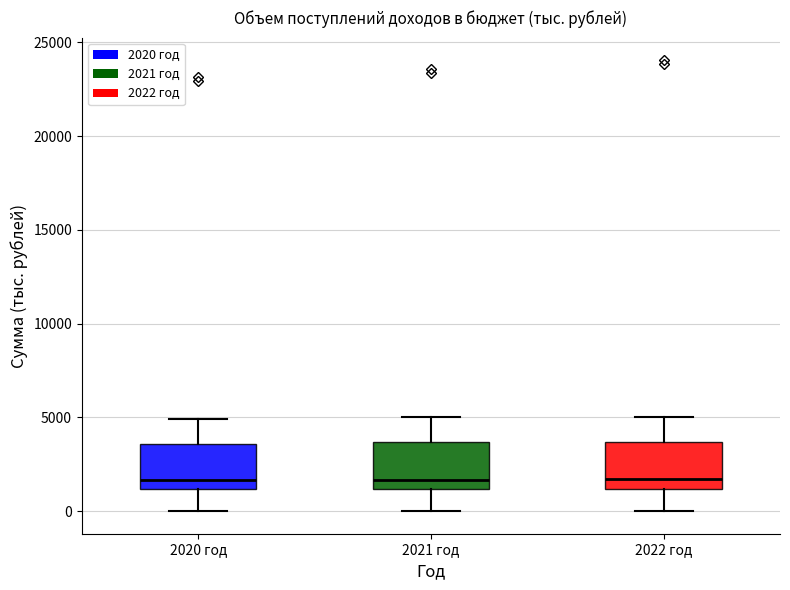

Where does the median line of the box for 2022 год sit on the y-axis? The values are not printed on the chart, so give them approximately, as read against the axis.

1500